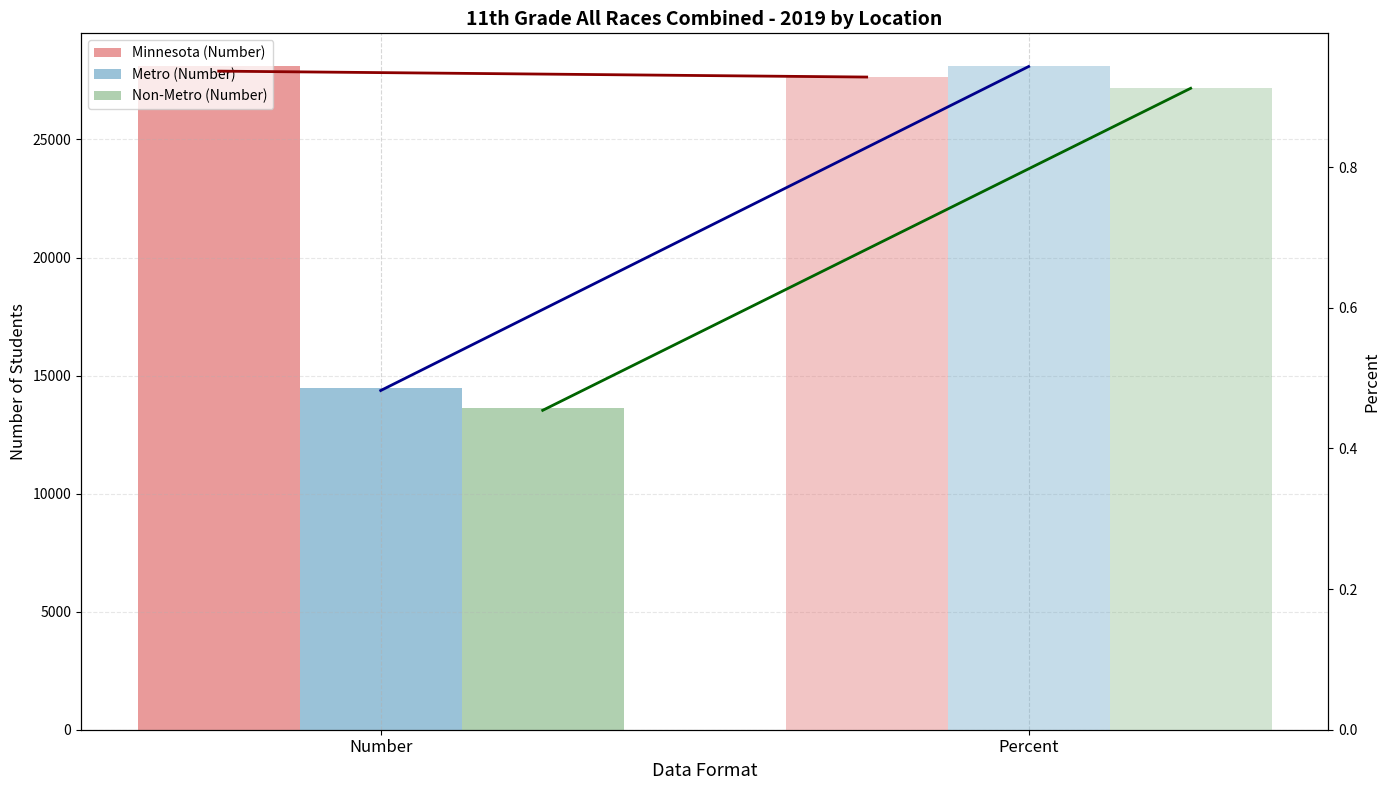

List the labels in order of Minnesota (line) value, smallest first.

Percent, Number